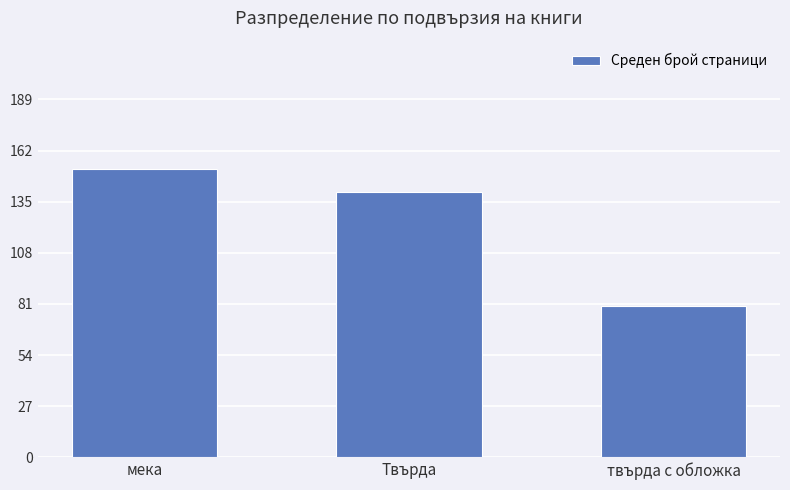

Which label corresponds to the smallest value in the chart?

твърда с обложка